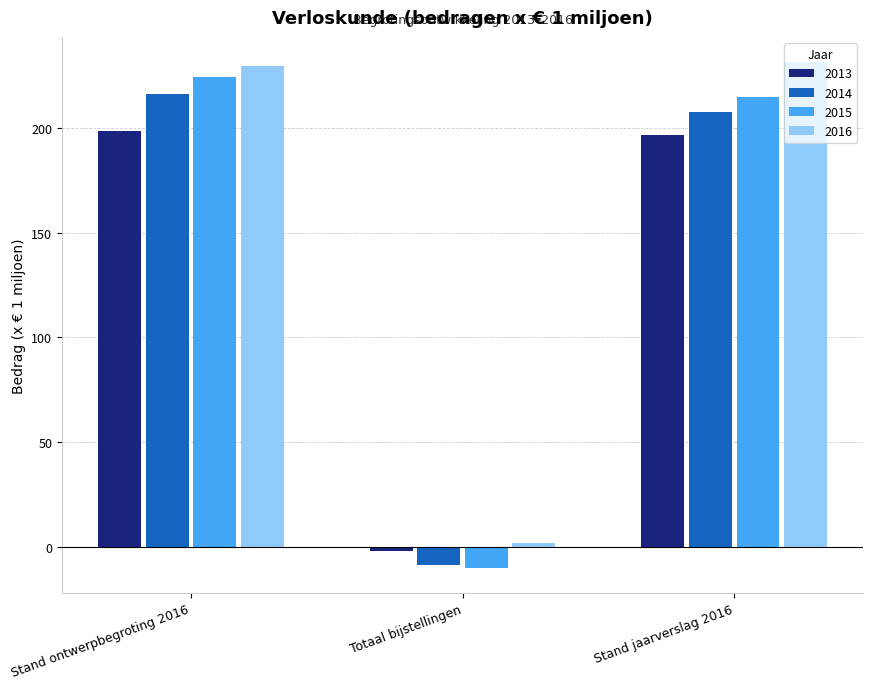

What is the value of the 2013 bar at the 1st from the left?

198.6